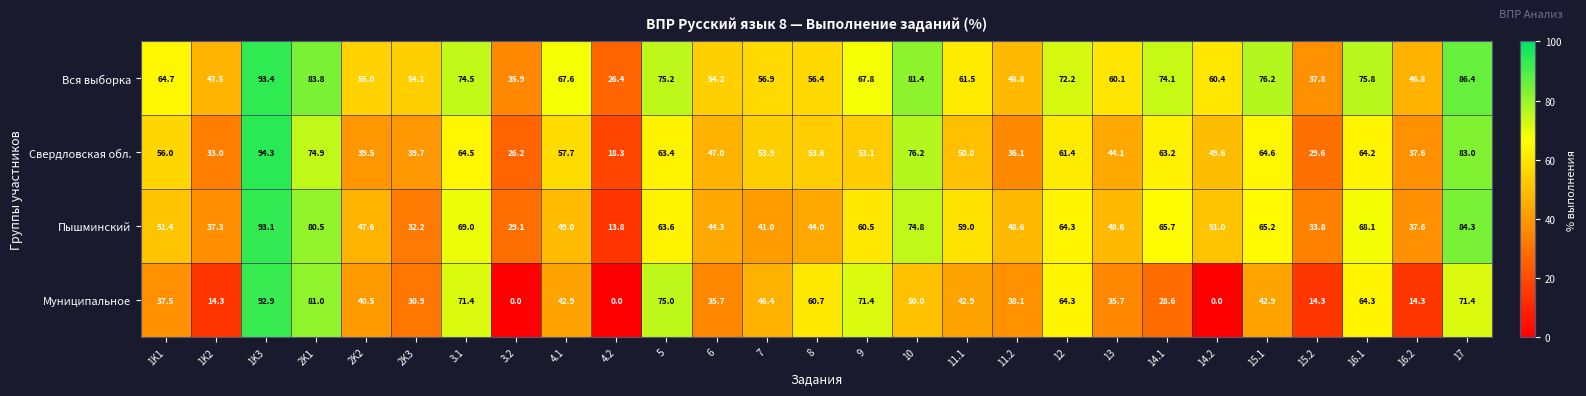

What is the total value across all series at 16.1?

272.4